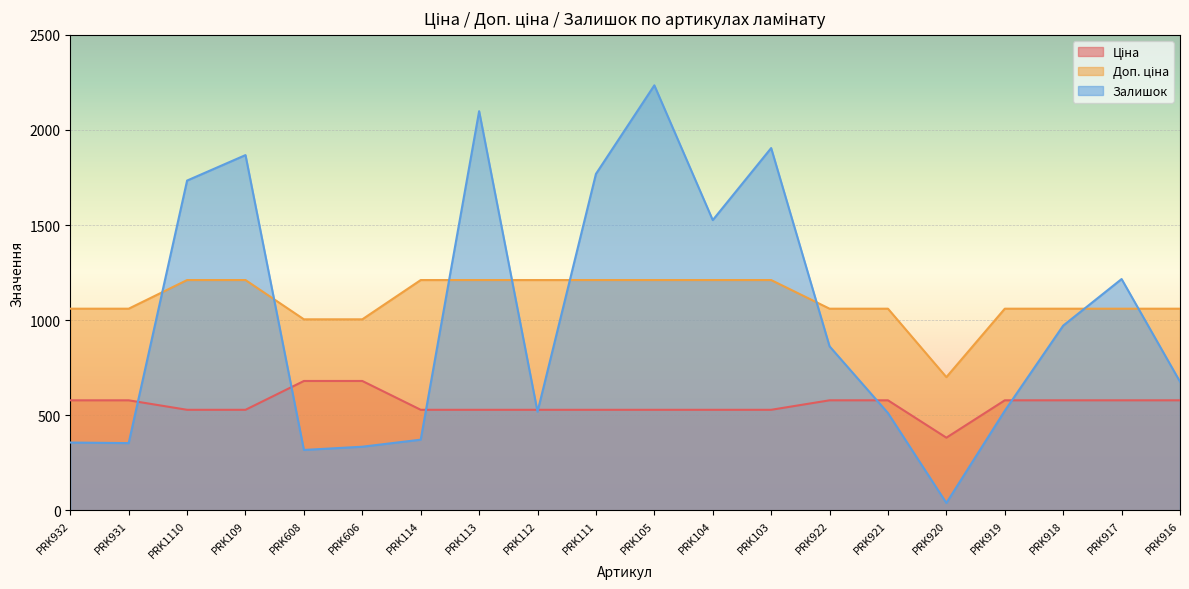

At which category is the sum across all series the highest?

PRK105